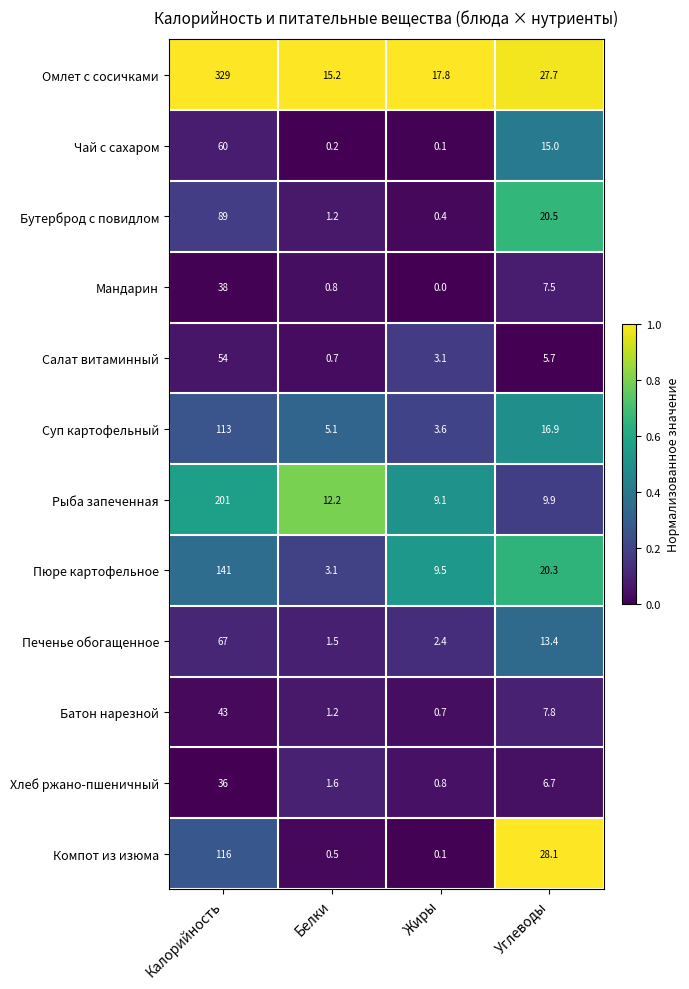

Is it true that Чай с сахаром equals 7.3 at Углеводы?

False